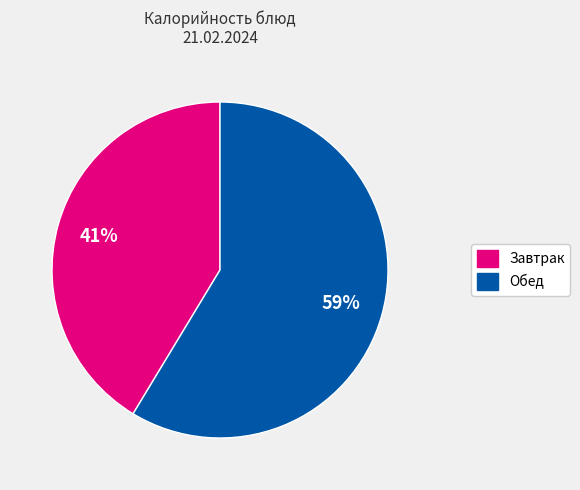

Does any single category account for the majority?

Yes